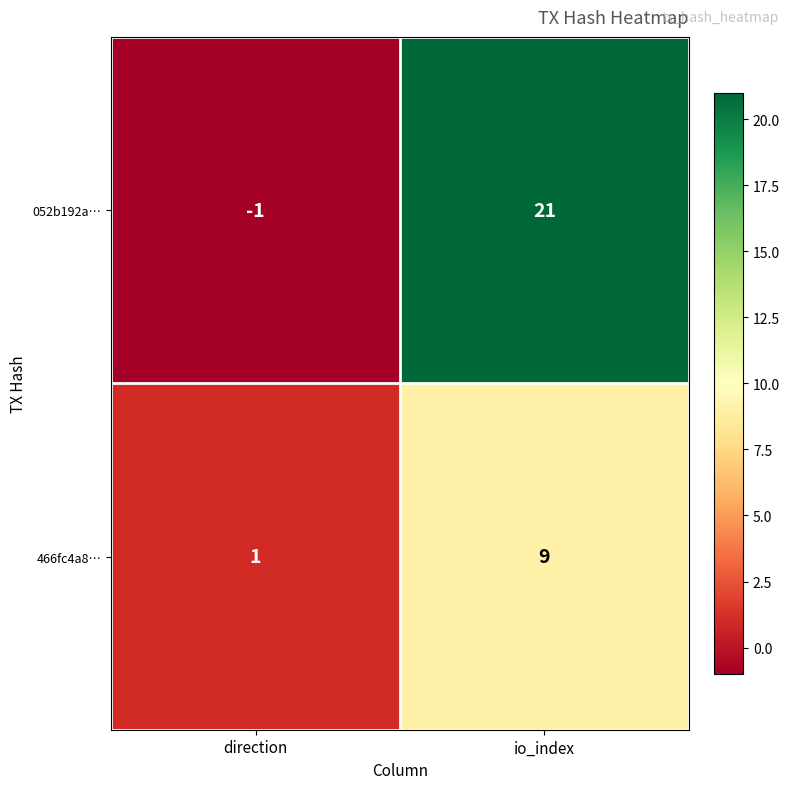

Which series has the largest range (max minus min)?

052b192a…